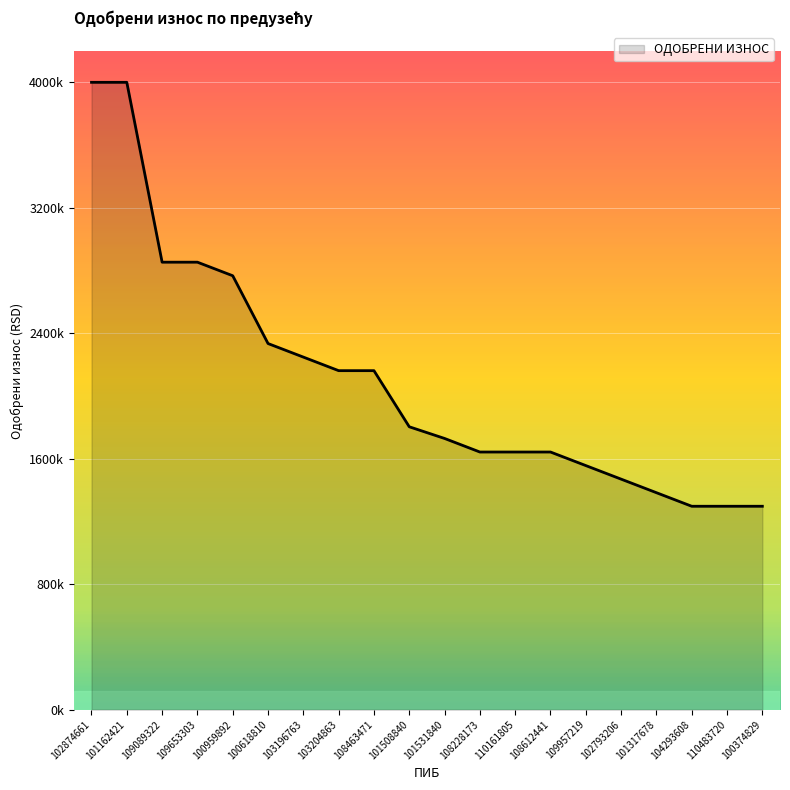

Does the chart display data point markers on the line(s)?

No